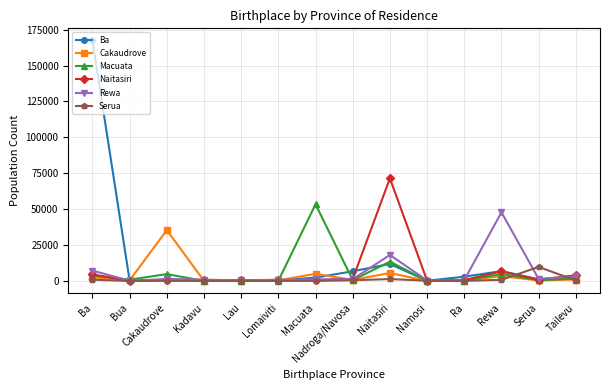

At which label is Ba closest to 83831?

Naitasiri